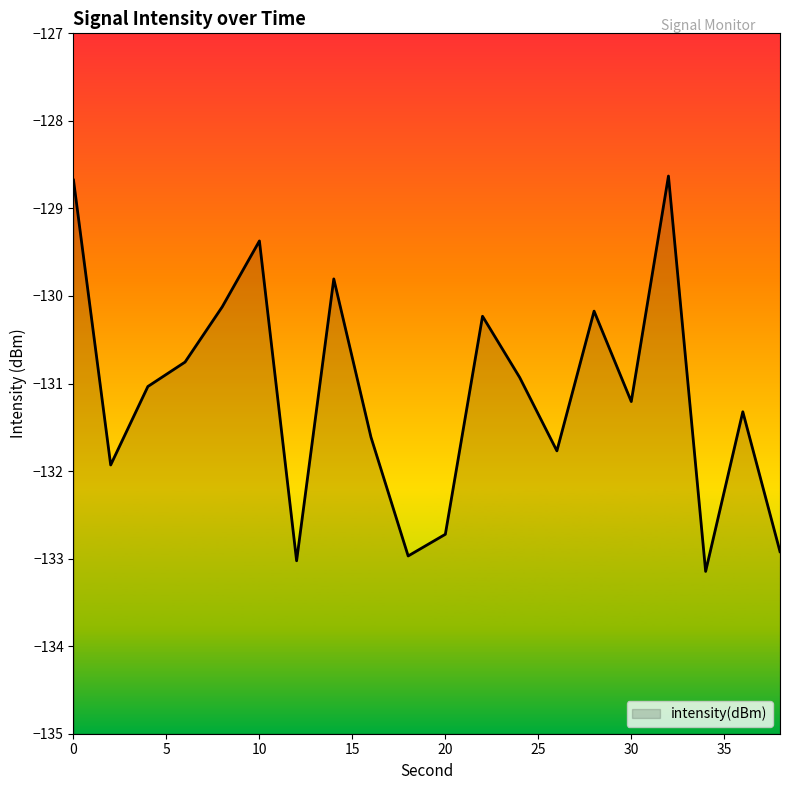

Rank the categories by value from lowest to highest.

34, 12, 18, 38, 20, 2, 26, 16, 36, 30, 4, 24, 6, 22, 28, 8, 14, 10, 0, 32